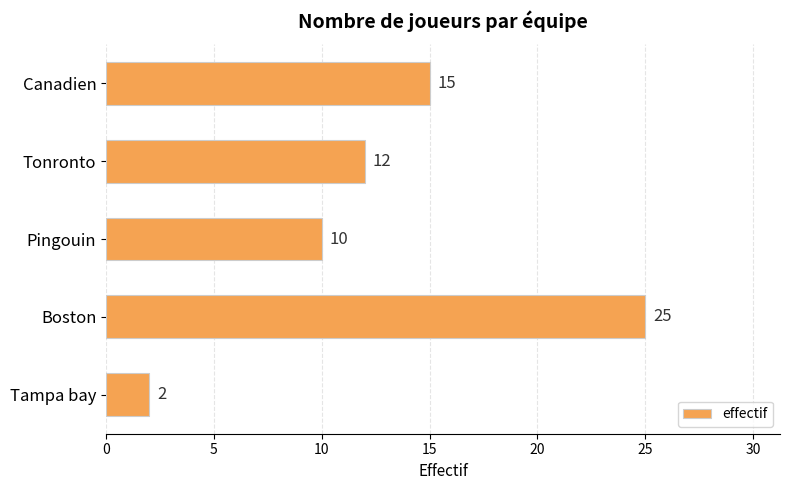

Rank the categories by value from highest to lowest.

Boston, Canadien, Tonronto, Pingouin, Tampa bay